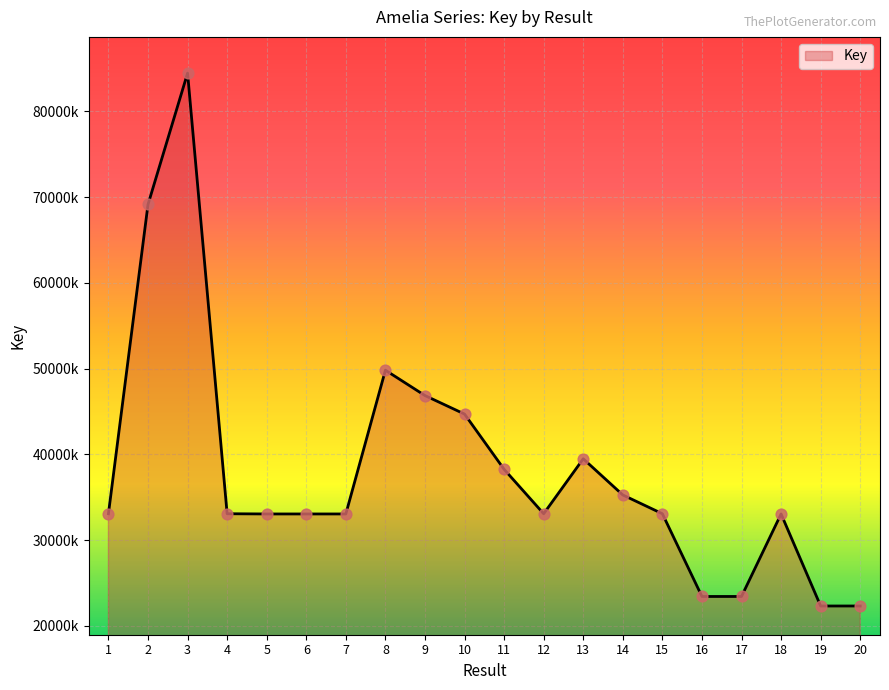

Approximately how many times larger is the value at 19 compared to 1?

0.7